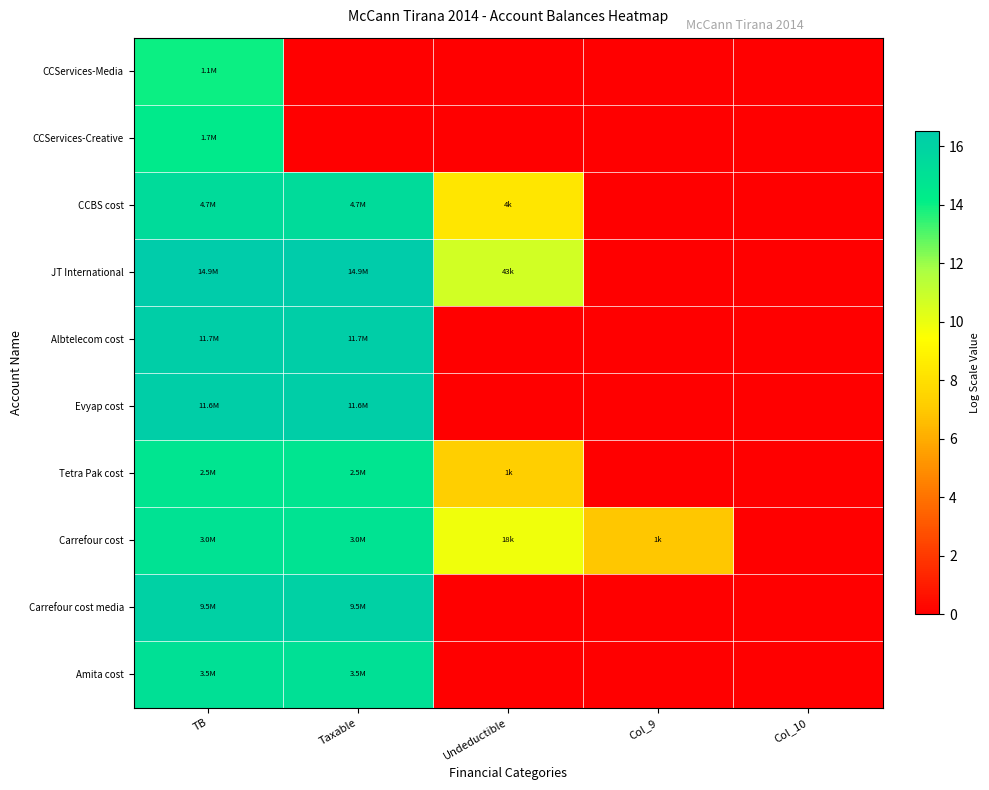

Reading left to right, what are all the values shown in this chart?

CCServices-Media: TB=14.0	Taxable=0.0	Undeductible=0.0	Col_9=0.0	Col_10=0.0
CCServices-Creative: TB=14.4	Taxable=0.0	Undeductible=0.0	Col_9=0.0	Col_10=0.0
CCBS cost: TB=15.4	Taxable=15.4	Undeductible=8.3	Col_9=0.0	Col_10=0.0
JT International: TB=16.5	Taxable=16.5	Undeductible=10.7	Col_9=0.0	Col_10=0.0
Albtelecom cost: TB=16.3	Taxable=16.3	Undeductible=0.0	Col_9=0.0	Col_10=0.0
Evyap cost: TB=16.3	Taxable=16.3	Undeductible=0.0	Col_9=0.0	Col_10=0.0
Tetra Pak cost: TB=14.7	Taxable=14.7	Undeductible=7.2	Col_9=0.0	Col_10=0.0
Carrefour cost: TB=14.9	Taxable=14.9	Undeductible=9.8	Col_9=6.9	Col_10=0.0
Carrefour cost media: TB=16.1	Taxable=16.1	Undeductible=0.0	Col_9=0.0	Col_10=0.0
Amita cost: TB=15.1	Taxable=15.1	Undeductible=0.0	Col_9=0.0	Col_10=0.0